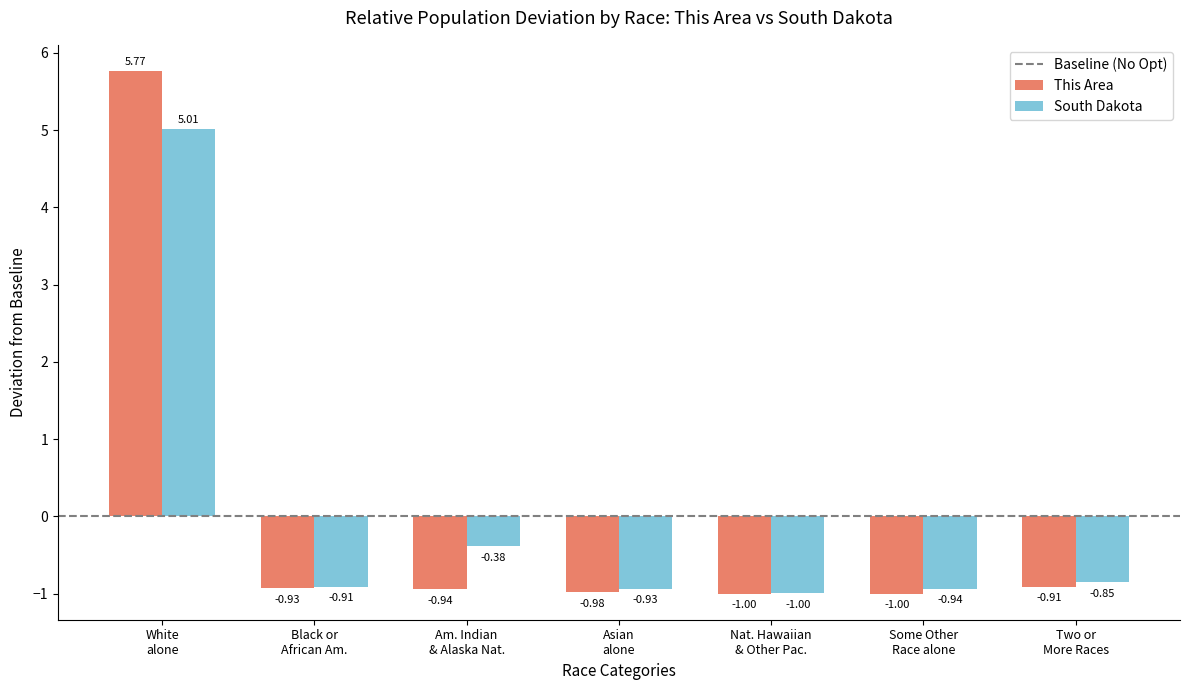

At which label does South Dakota reach its minimum?

Nat. Hawaiian
& Other Pac.